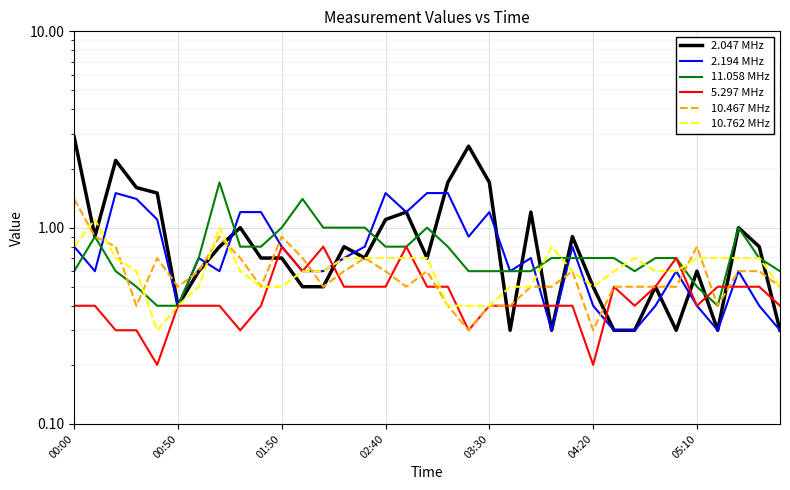

What is the value of the 11.058 MHz point at the 11th from the left?

1.0